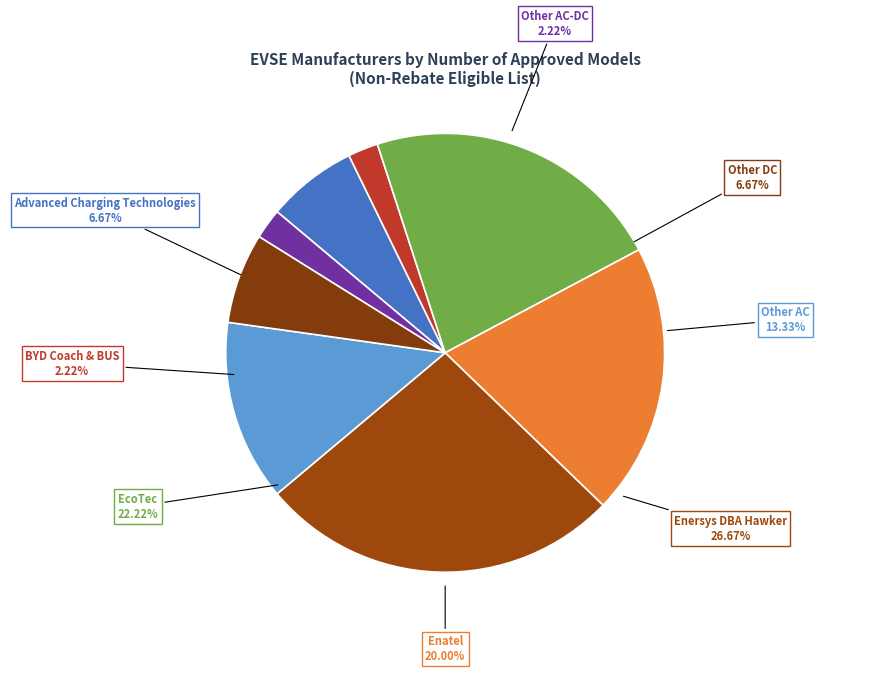

Does any single category account for the majority?

No